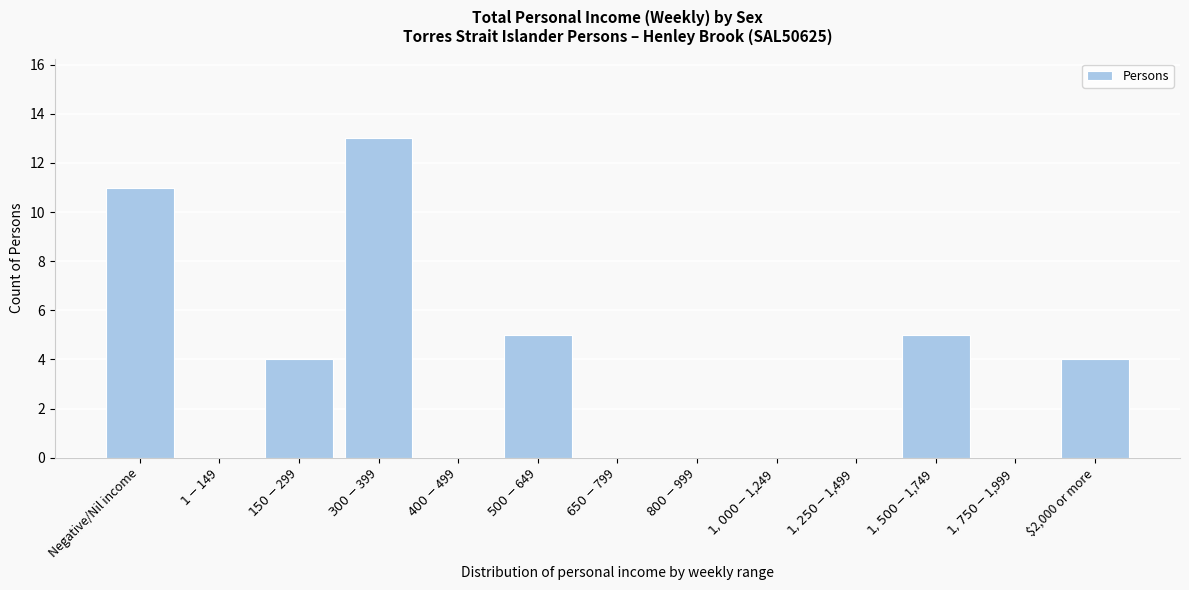

The chart shows a value of 4 at $2,000 or more. True or false?

True